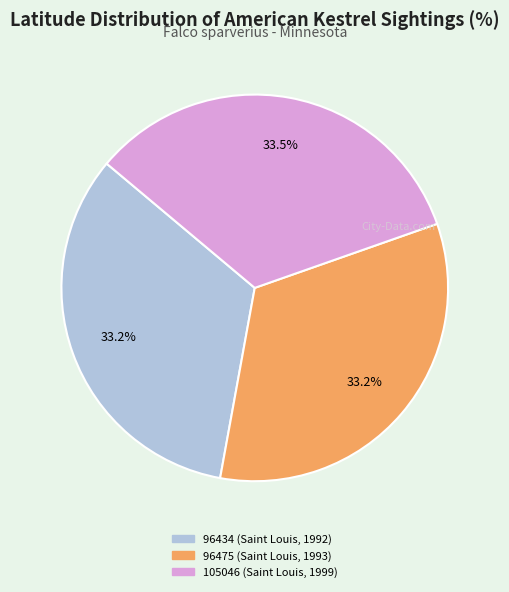

To the nearest percent, what portion does 96475 (Saint Louis, 1993) represent?

33%